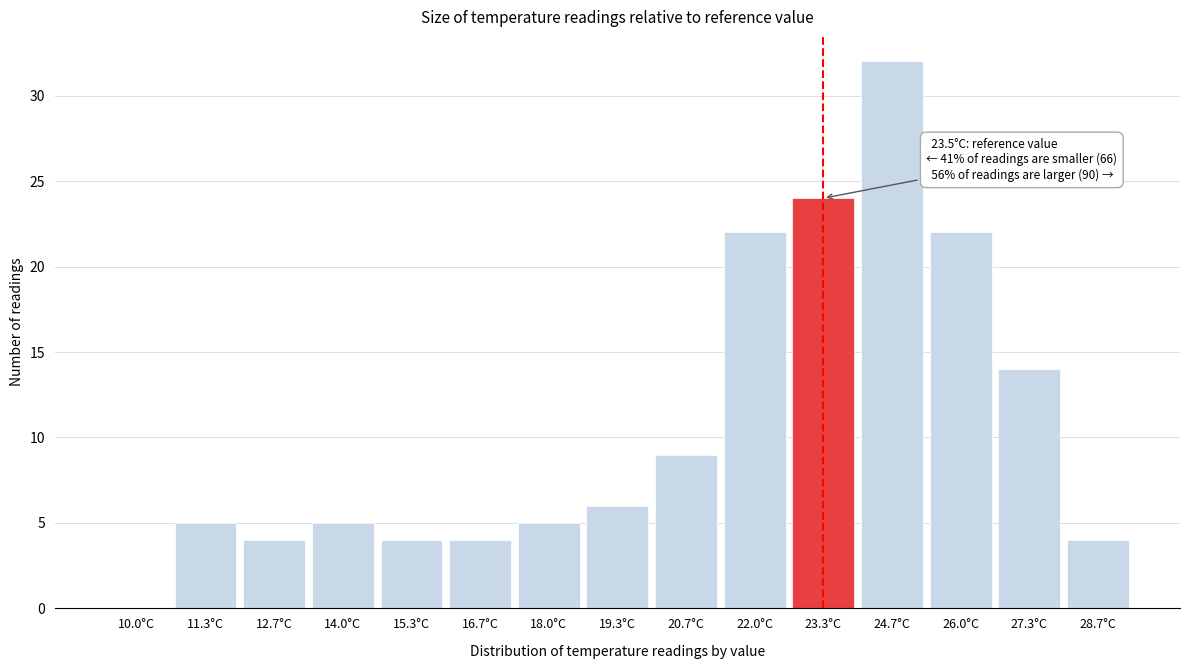

Reading right to left, extract all data points from this chart.

28.7°C=4	27.3°C=14	26.0°C=22	24.7°C=32	23.3°C=24	22.0°C=22	20.7°C=9	19.3°C=6	18.0°C=5	16.7°C=4	15.3°C=4	14.0°C=5	12.7°C=4	11.3°C=5	10.0°C=0